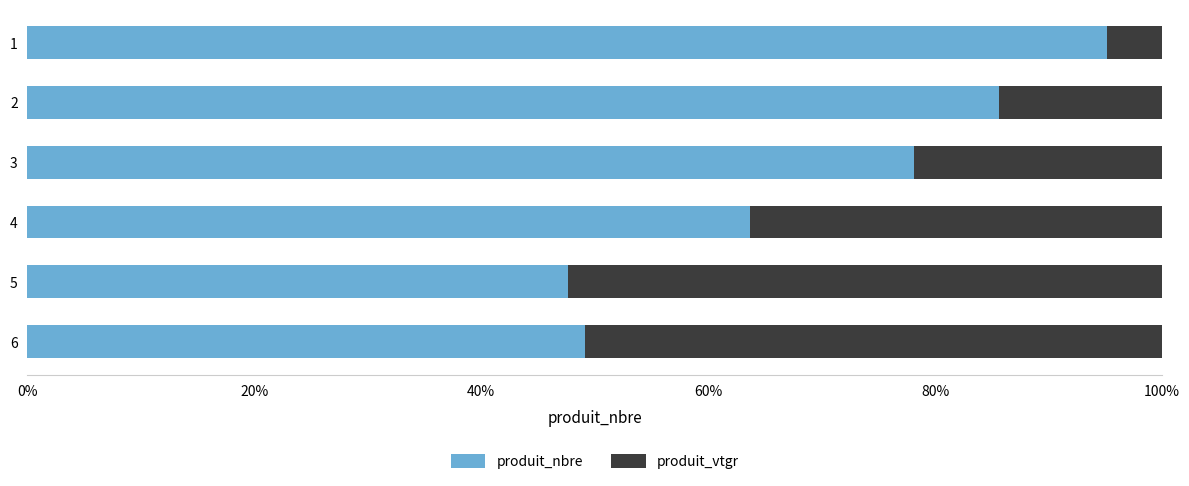

The value of produit_nbre at 3 is 122.5. True or false?

False